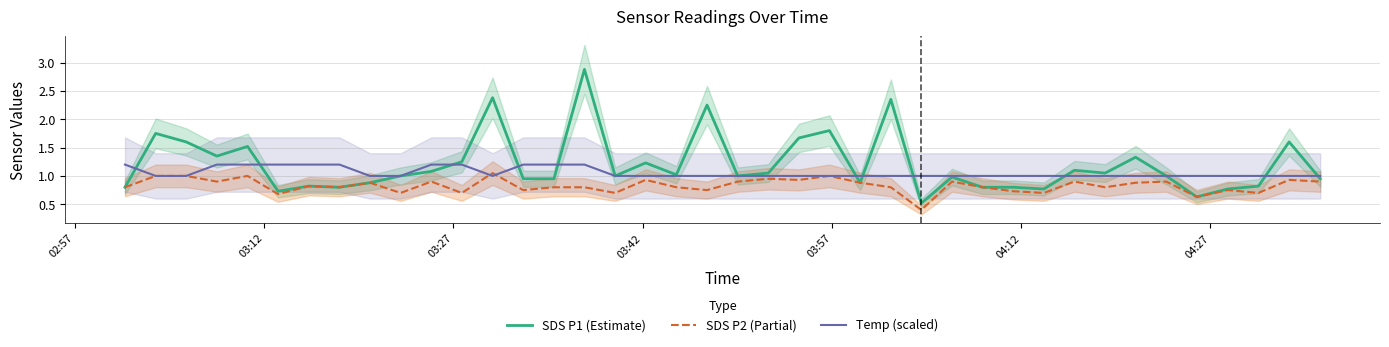

What is the minimum value for Temp (scaled)?

1.0